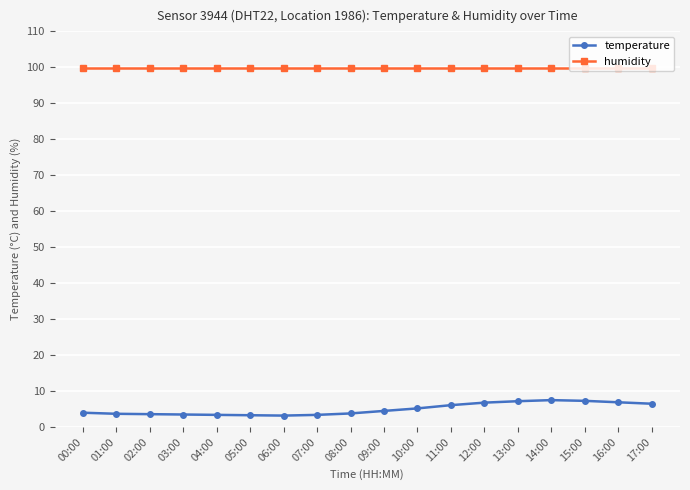

True or false: temperature has more than 0 points higher than both neighbors.

True